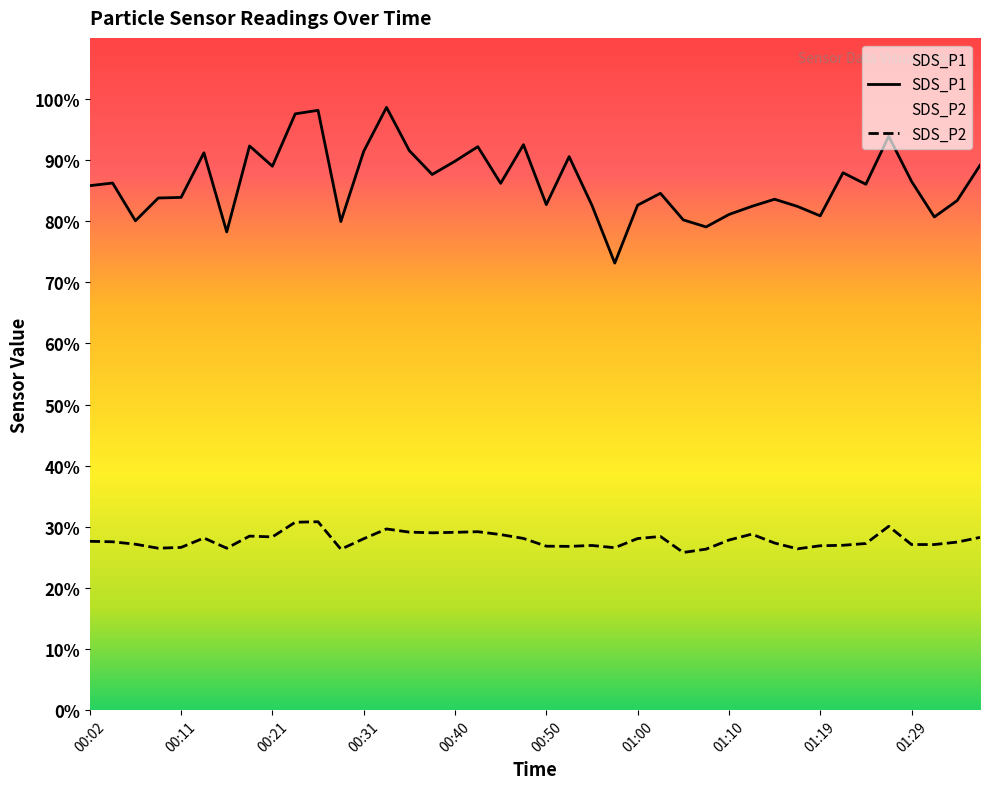

The value of SDS_P1 at 00:23 is 97.6. True or false?

True